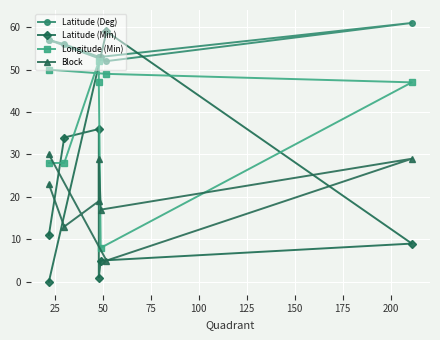

What is the approximate value of Longitude (Min) at 0, to the nearest 5?

50